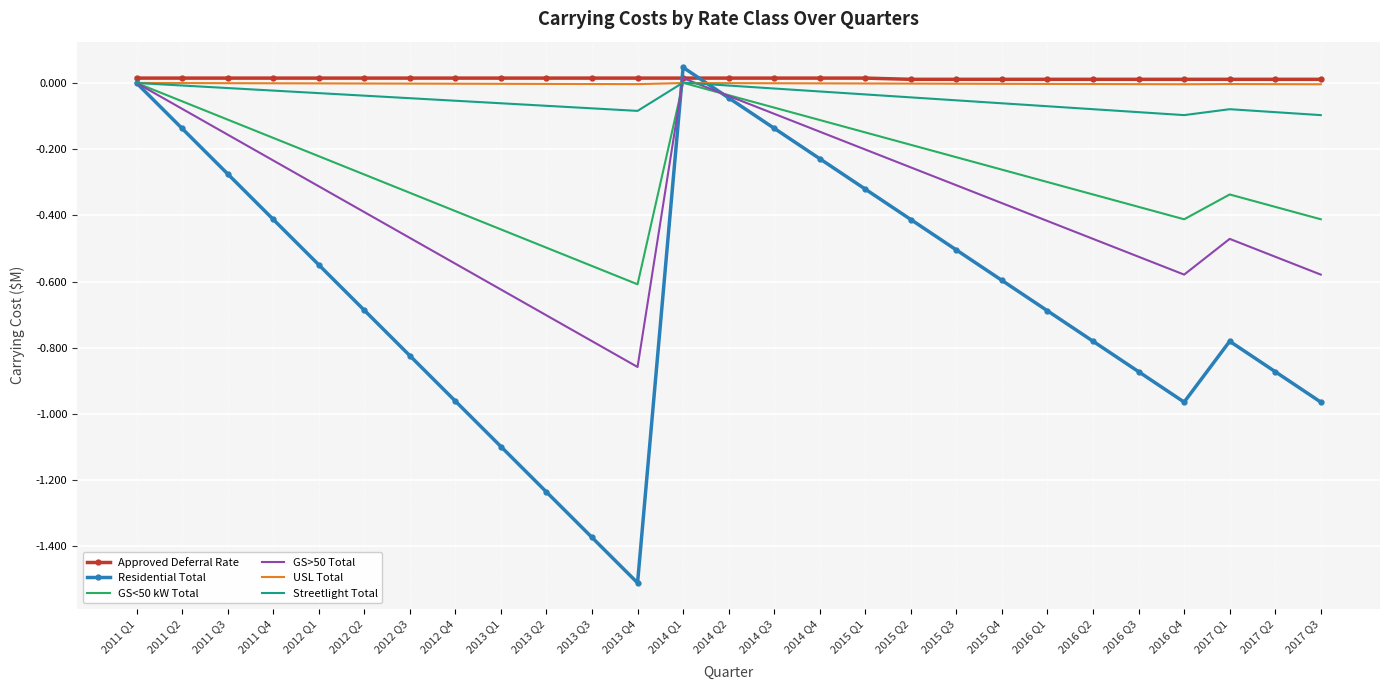

Which series has the largest range (max minus min)?

Residential Total